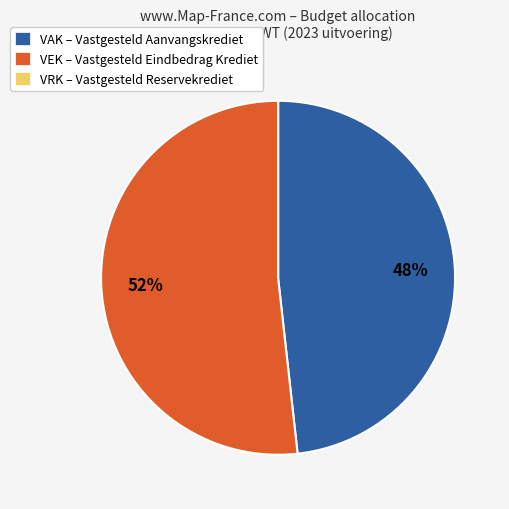

To the nearest percent, what is the average slice percentage?

33%